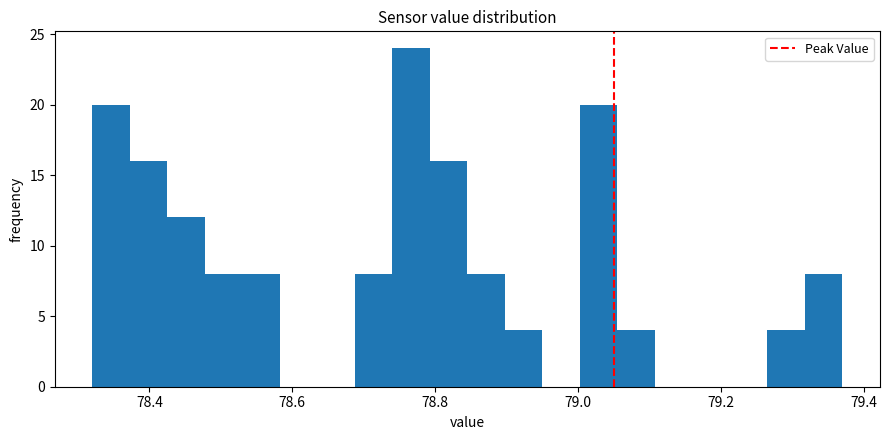

Read against the x-axis, roughly where is the centre of the tallest bar?

78.76